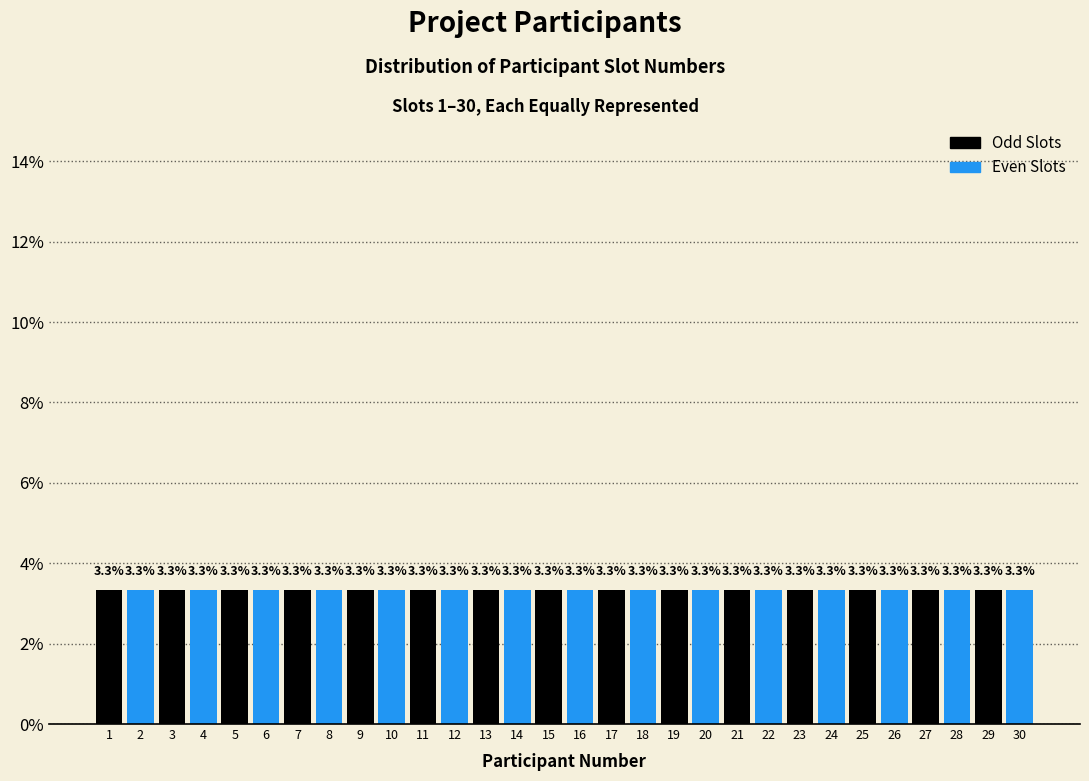

Reading left to right, transcribe this chart: for each bar, give the range it covers on the x-axis and its height.

0.5 to 1.5: 3.3
1.5 to 2.5: 3.3
2.5 to 3.5: 3.3
3.5 to 4.5: 3.3
4.5 to 5.5: 3.3
5.5 to 6.5: 3.3
6.5 to 7.5: 3.3
7.5 to 8.5: 3.3
8.5 to 9.5: 3.3
9.5 to 10.5: 3.3
10.5 to 11.5: 3.3
11.5 to 12.5: 3.3
12.5 to 13.5: 3.3
13.5 to 14.5: 3.3
14.5 to 15.5: 3.3
15.5 to 16.5: 3.3
16.5 to 17.5: 3.3
17.5 to 18.5: 3.3
18.5 to 19.5: 3.3
19.5 to 20.5: 3.3
20.5 to 21.5: 3.3
21.5 to 22.5: 3.3
22.5 to 23.5: 3.3
23.5 to 24.5: 3.3
24.5 to 25.5: 3.3
25.5 to 26.5: 3.3
26.5 to 27.5: 3.3
27.5 to 28.5: 3.3
28.5 to 29.5: 3.3
29.5 to 30.5: 3.3